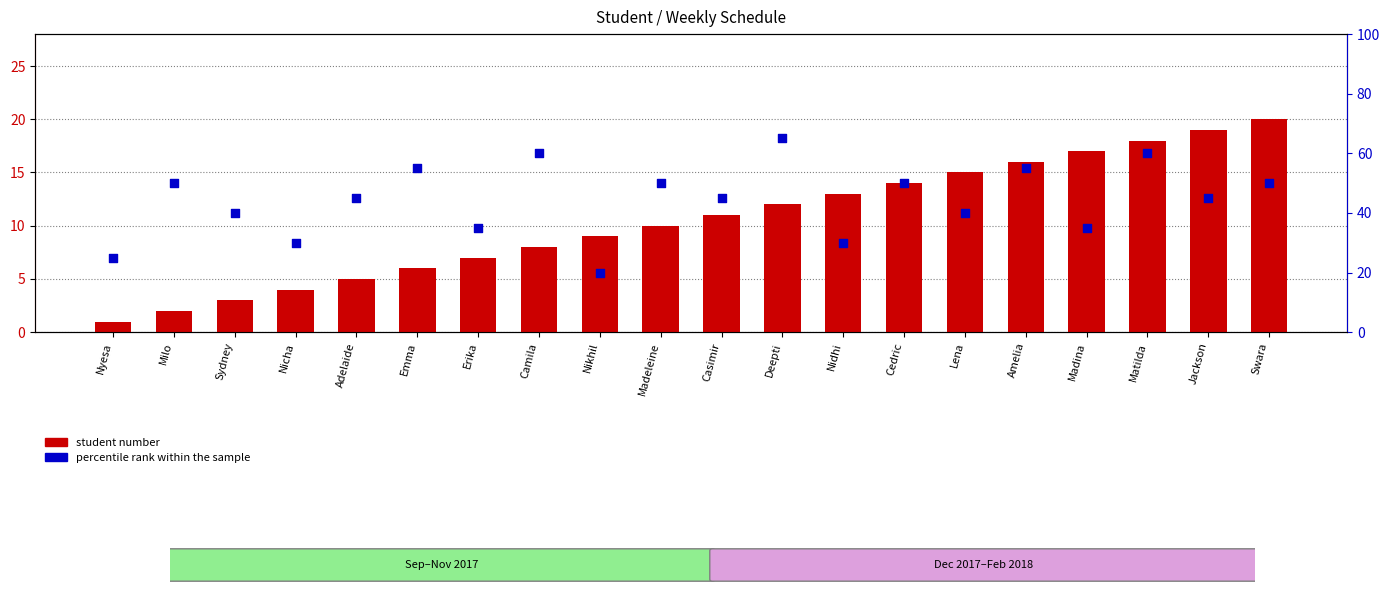

Which series contains the lowest Y value?

student number